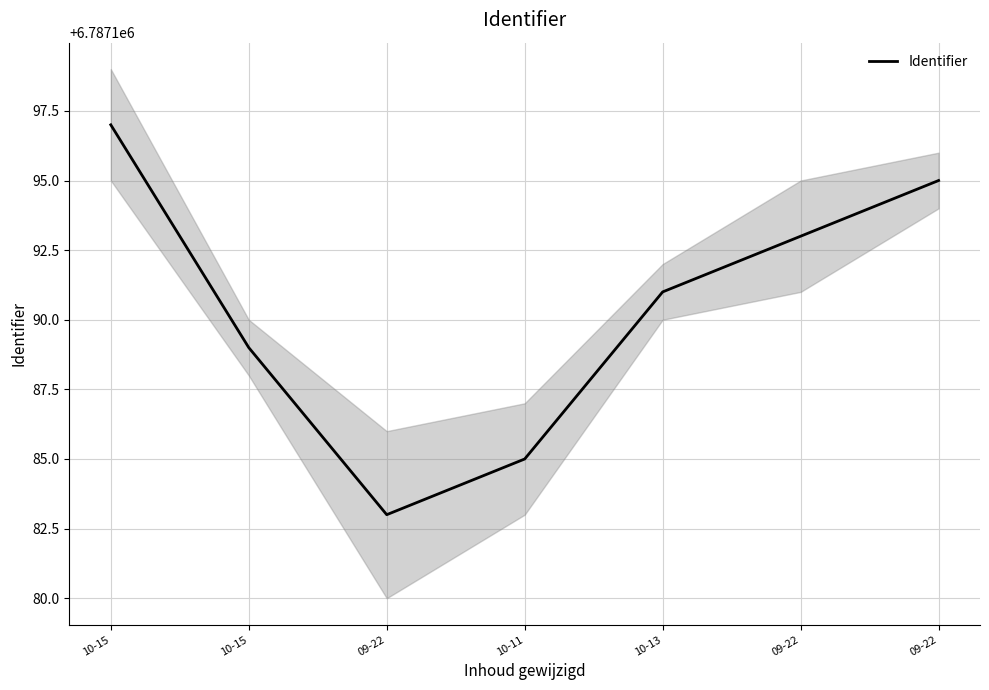

What is the label of the 2nd point from the right?

09-22